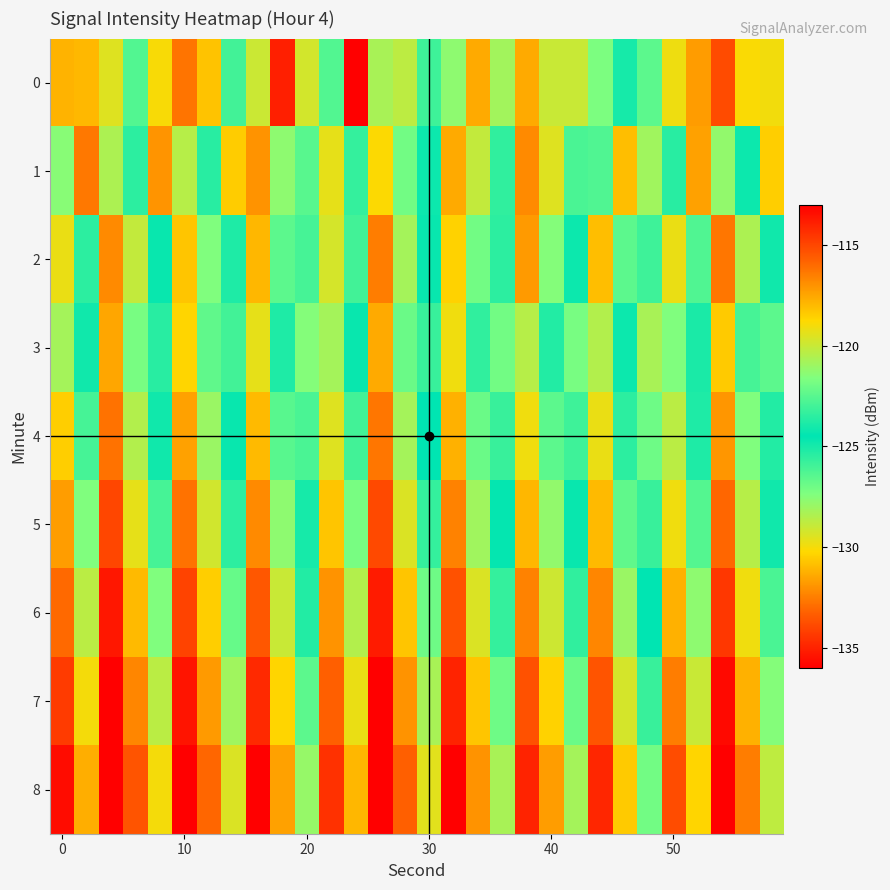

What is the greatest value displayed?

-111.1